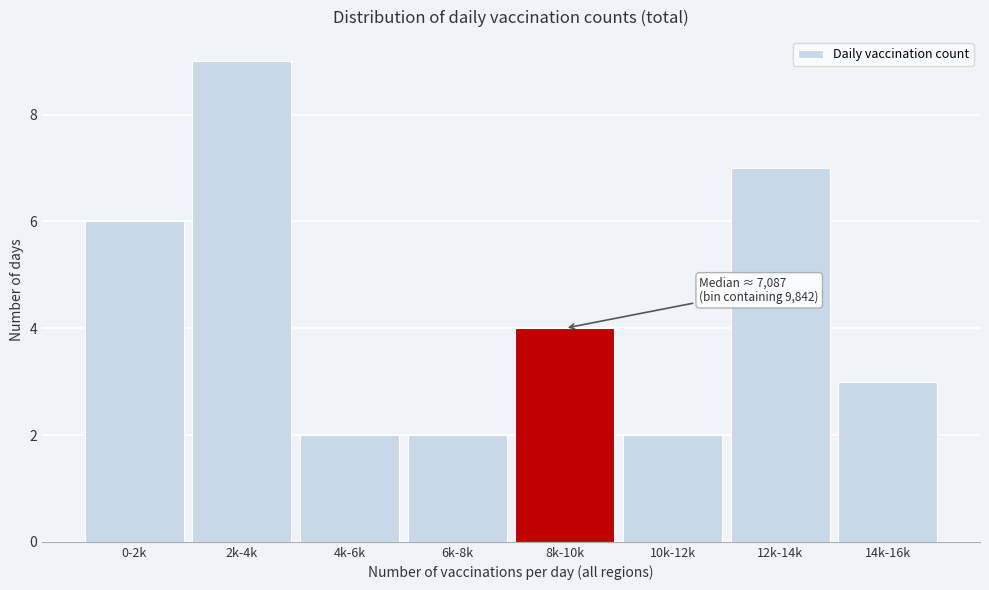

Reading left to right, extract all data points from this chart.

0-2k=6	2k-4k=9	4k-6k=2	6k-8k=2	8k-10k=4	10k-12k=2	12k-14k=7	14k-16k=3